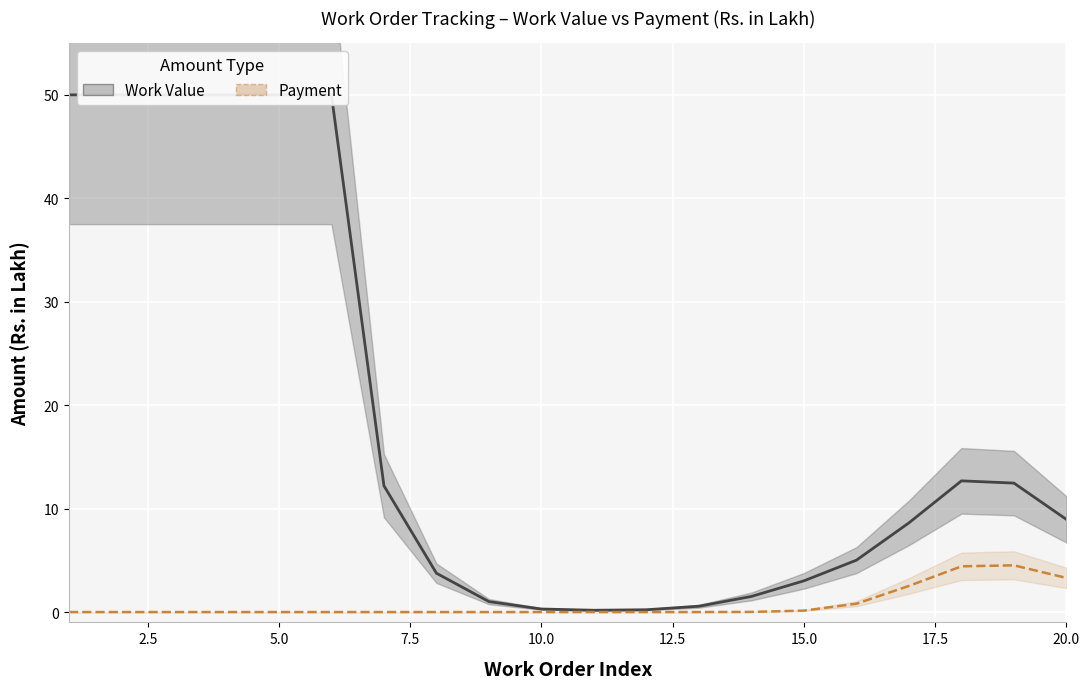

At 7.5, list the series in order from largest to smallest.

Work Value, Payment